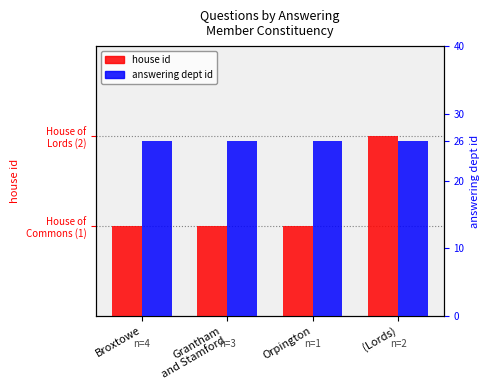

What is the label of the 2nd bar from the left?

Grantham
and Stamford